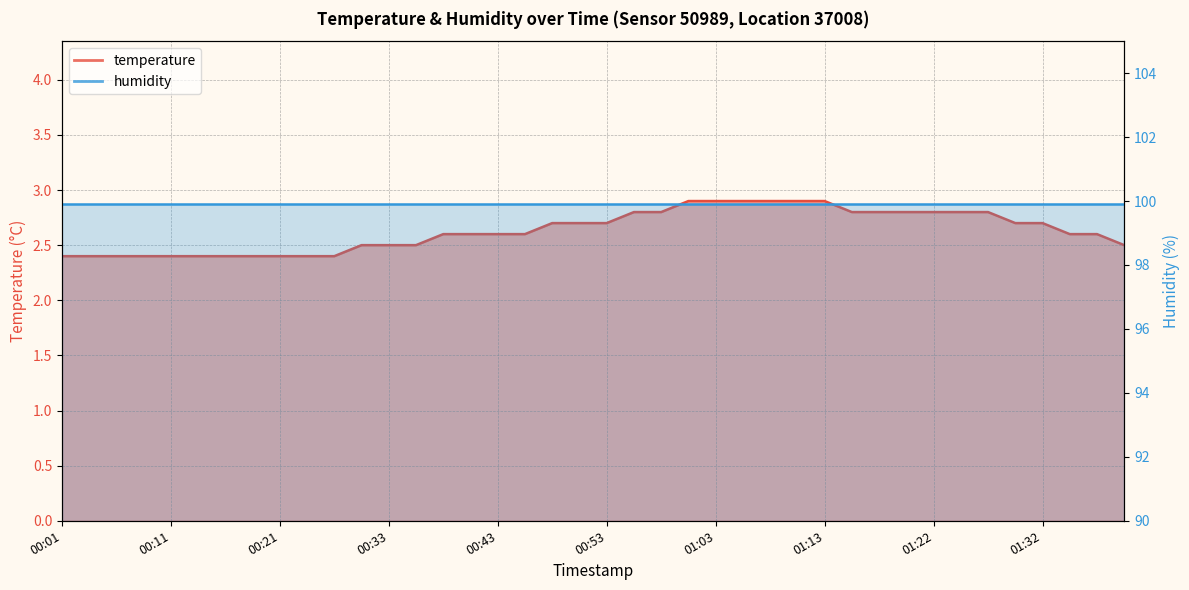

Does the chart display data point markers on the line(s)?

No